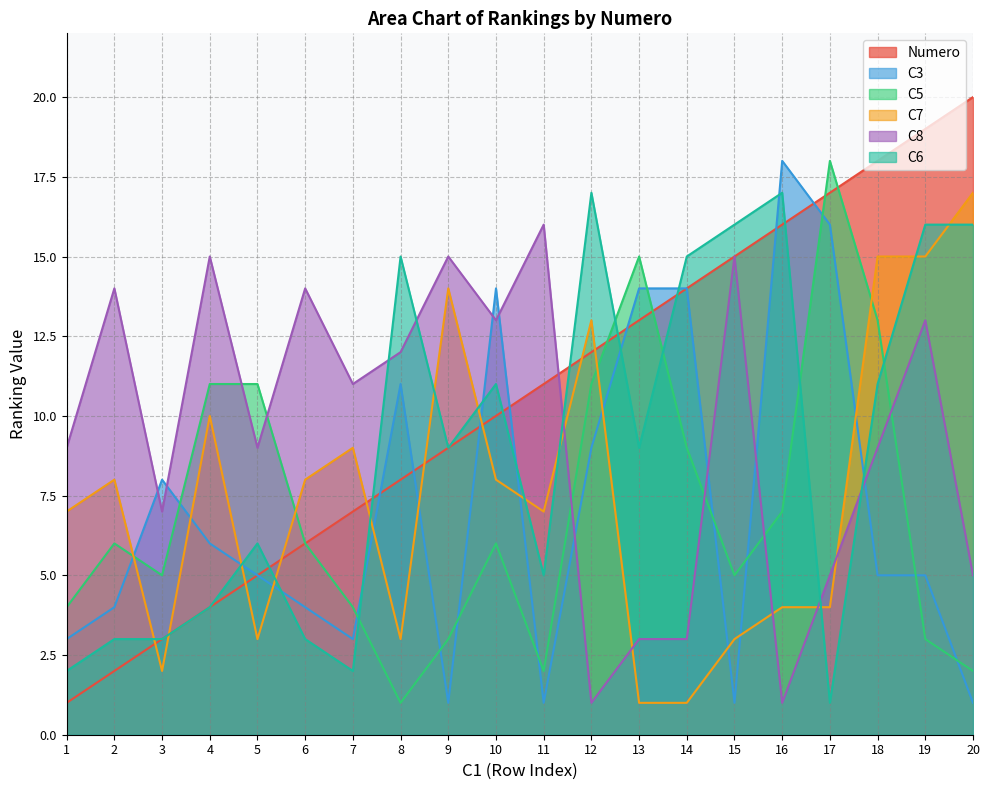

True or false: Numero has more than 0 interior local peaks.

False